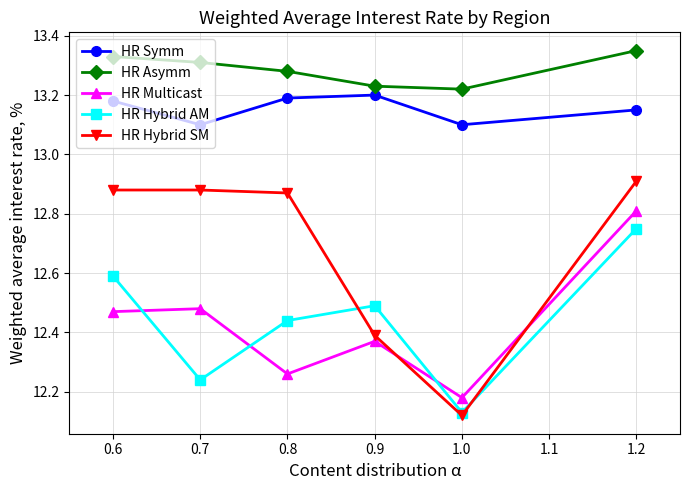

True or false: HR Symm and HR Multicast intersect in this chart.

False